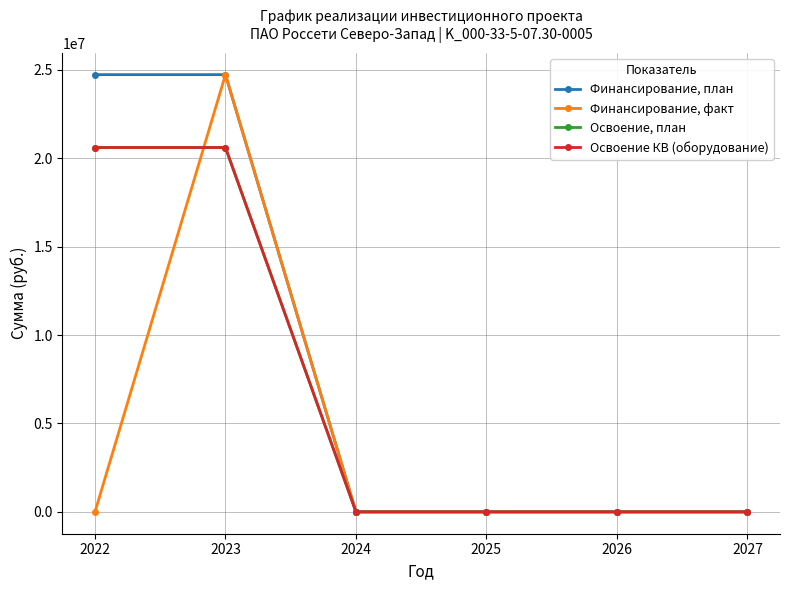

What is the difference between the maximum and minimum values in the Освоение, план series?

20610000